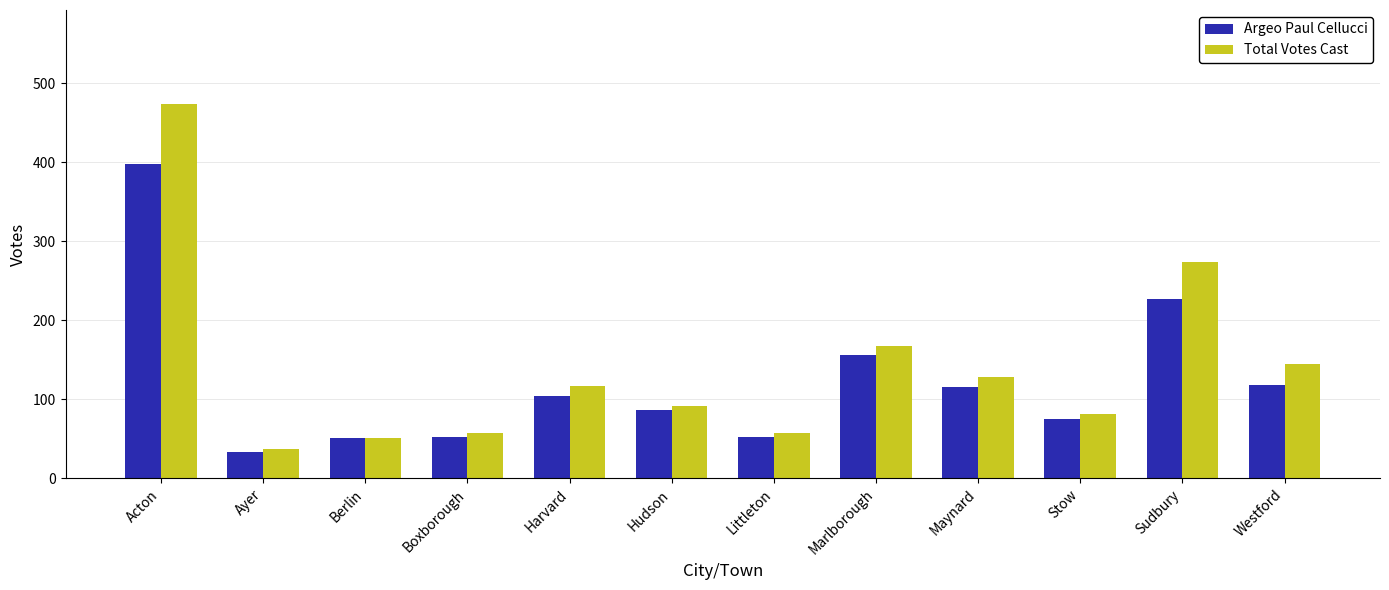

What is the spread (max minus min) of values at Harvard?

13